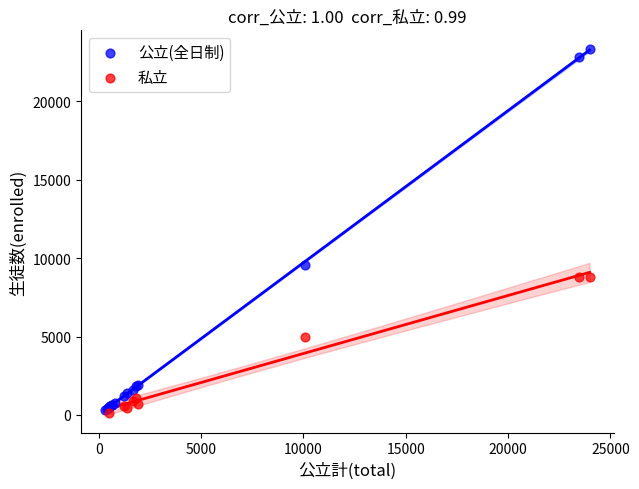

Which series has the largest Y range (max minus min)?

公立(全日制)